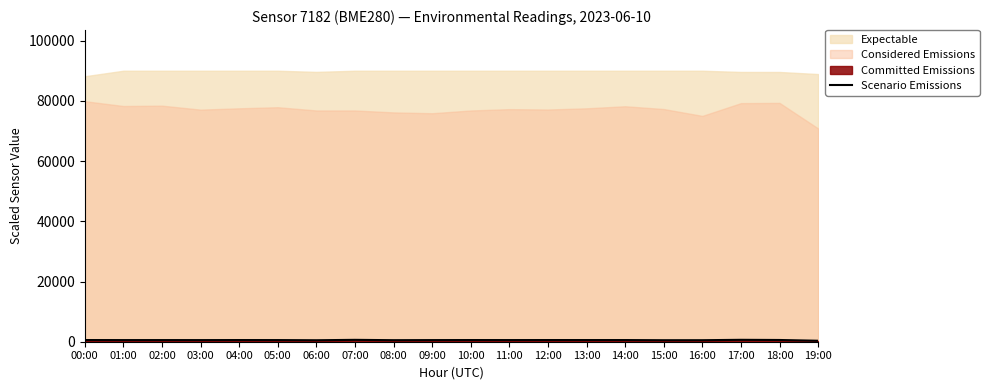

Reading left to right, extract all data points from this chart.

00:00=560.1	01:00=542.4	02:00=544.6	03:00=538.5	04:00=552.8	05:00=544.4	06:00=490.3	07:00=623.6	08:00=510.9	09:00=539.4	10:00=554.1	11:00=546.3	12:00=554.7	13:00=552.0	14:00=551.7	15:00=499.5	16:00=503.5	17:00=631.5	18:00=576.4	19:00=323.8